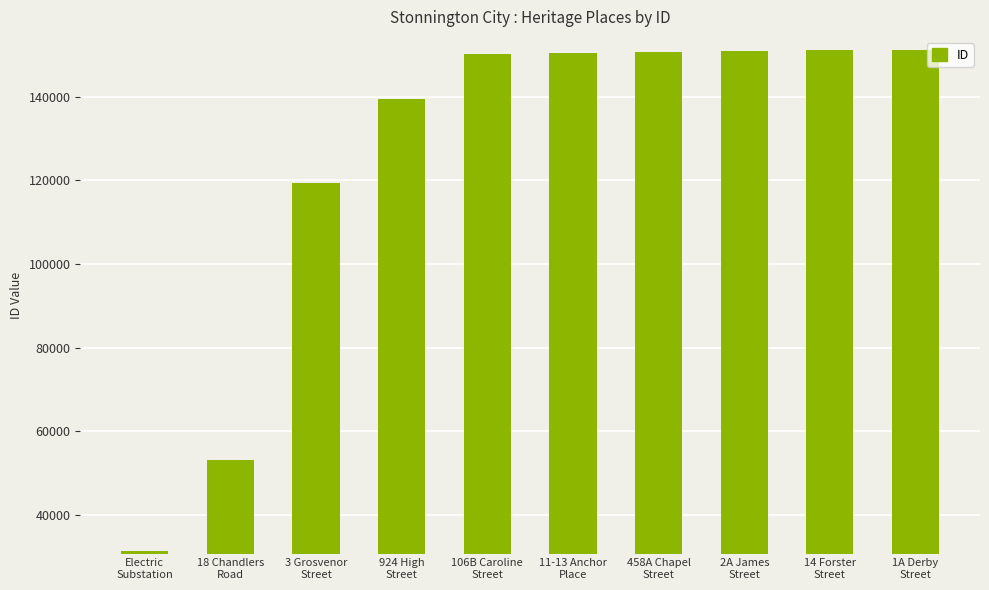

What is the value of the 6th bar from the left?

150443